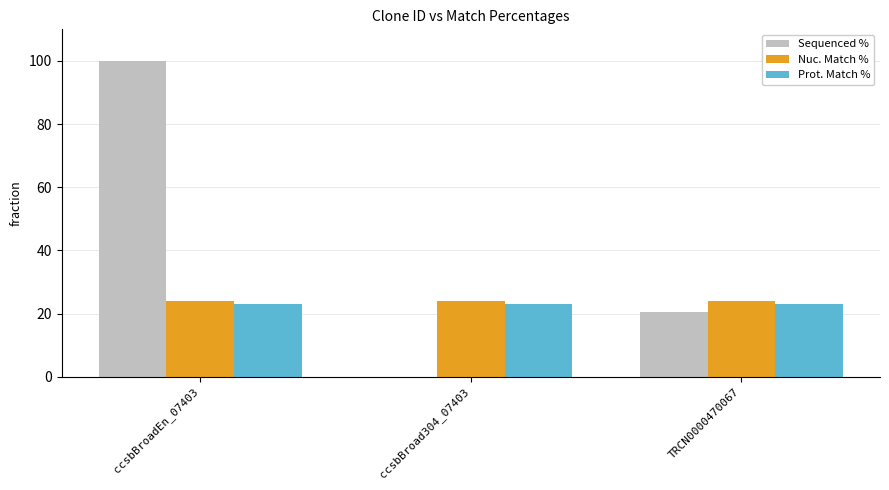

What is the total value across all series at TRCN0000470067?

67.2